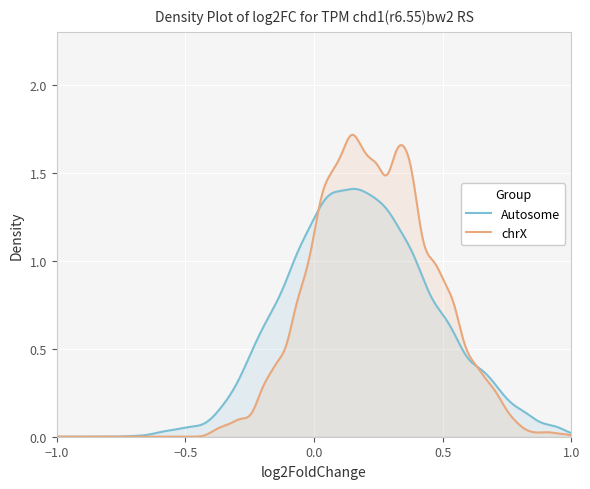

Count the number of categories in the chart.

500